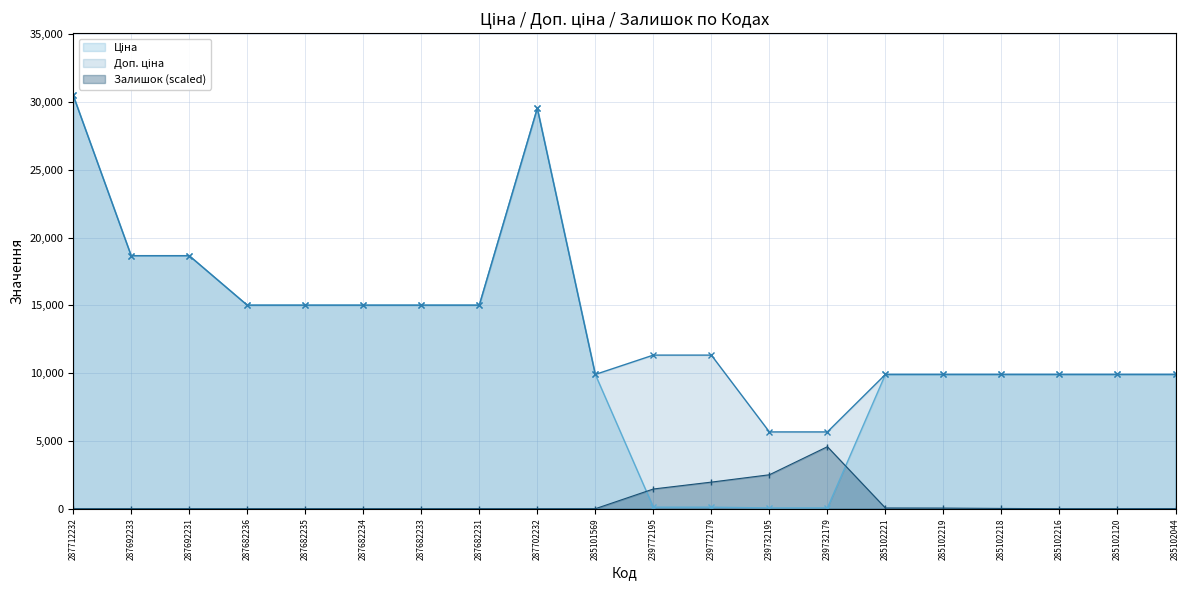

Read the Доп. ціна value at 287682236.

15019.2